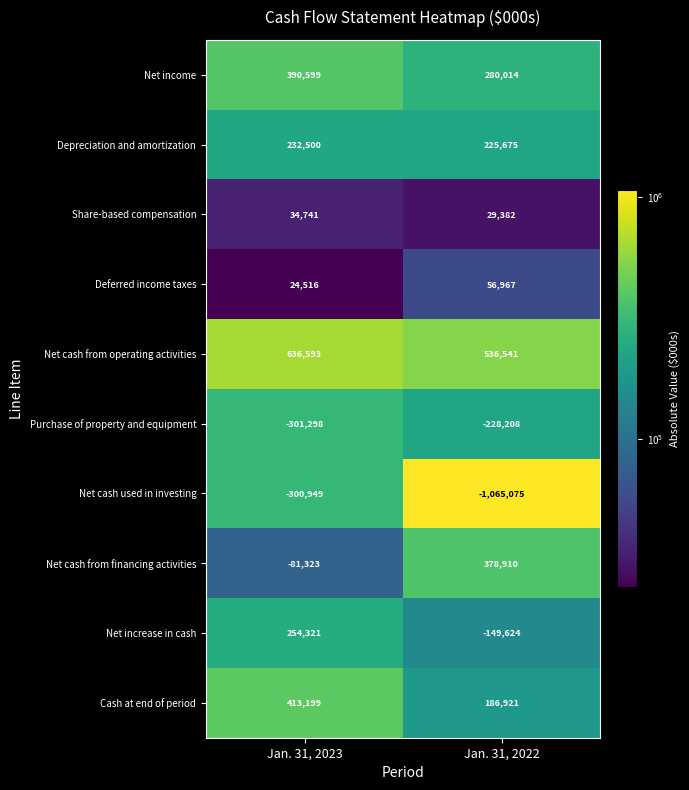

At which category is the sum across all series the highest?

Jan. 31, 2023